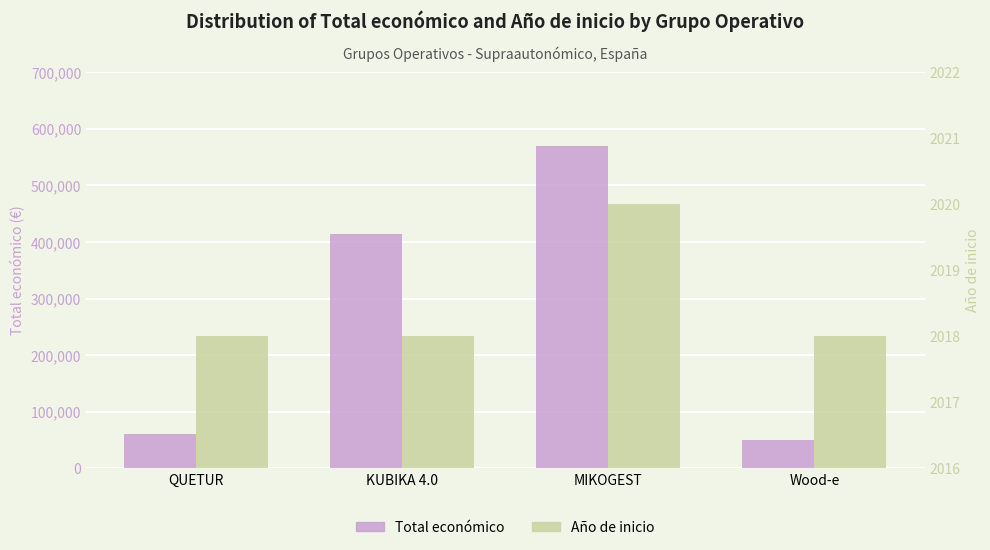

What is the value of the Total económico bar at the 2nd from the left?

414788